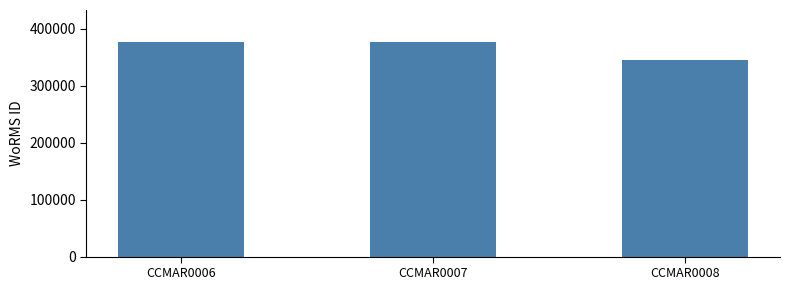

The value at CCMAR0006 is 376359. True or false?

True